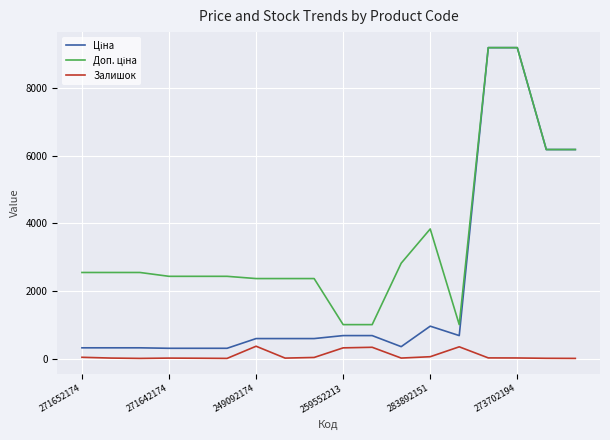

What is the maximum value shown in the chart?

9196.3